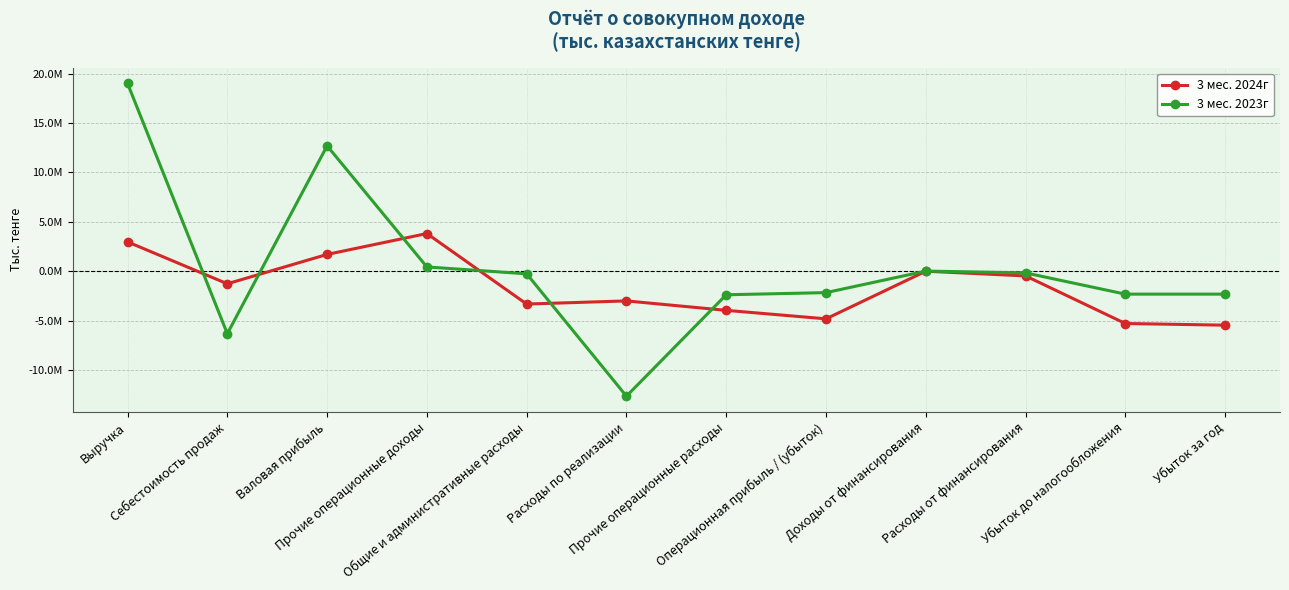

At which category does the chart reach its minimum across all series?

Расходы по реализации